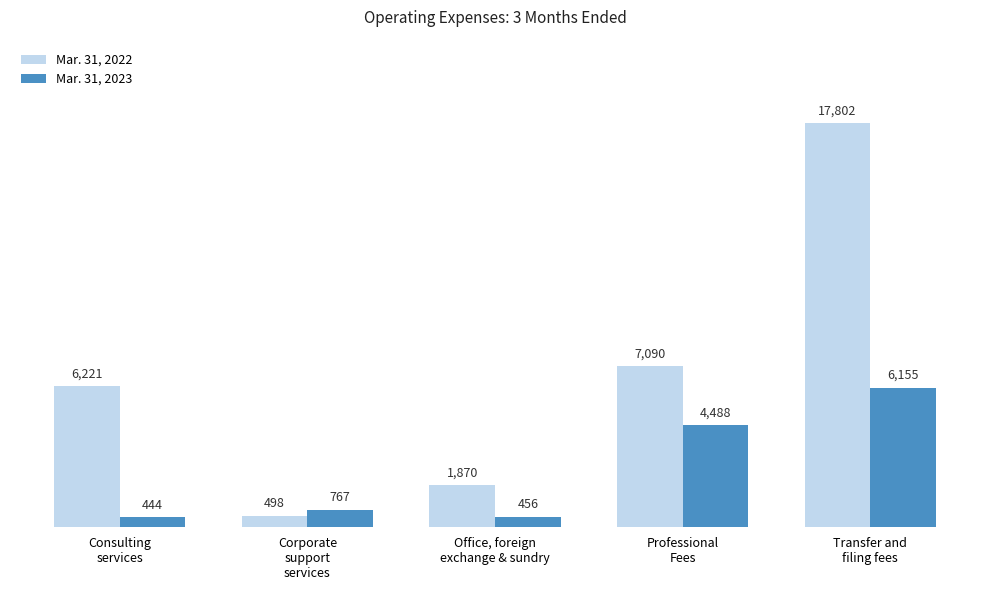

What are all the series names shown in the legend?

Mar. 31, 2022, Mar. 31, 2023